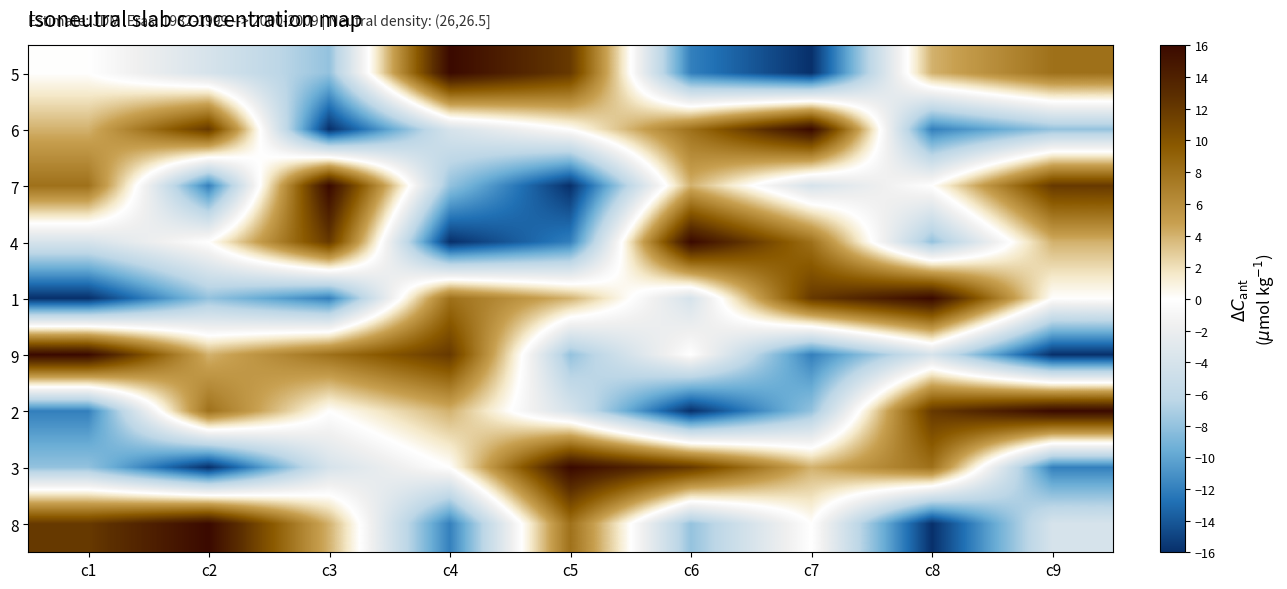

What is the difference between the highest and lowest values at c7?

32